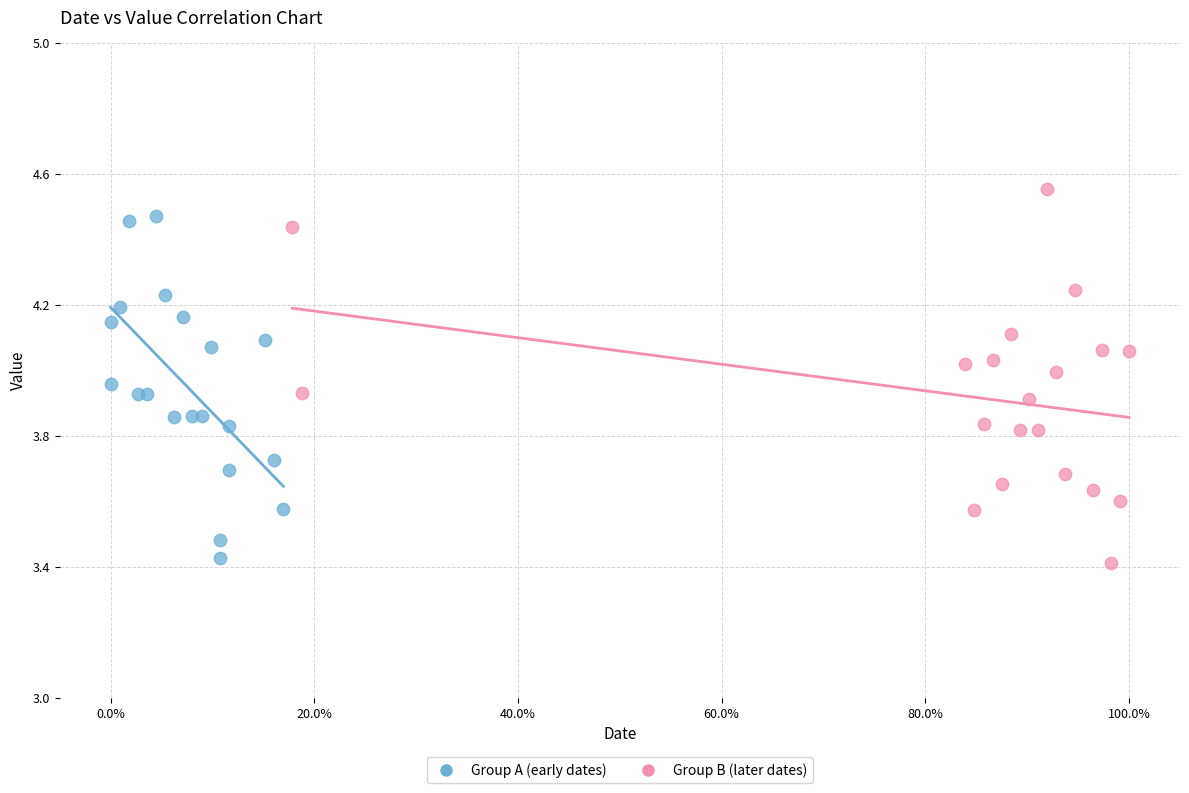

Which series has the widest spread of Y values?

Group B (later dates)